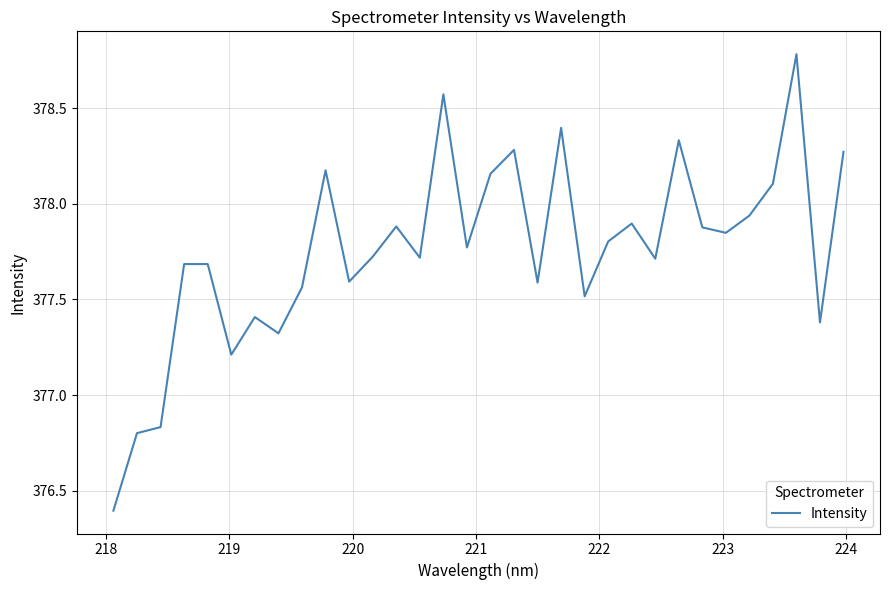

Does the chart display data point markers on the line(s)?

No